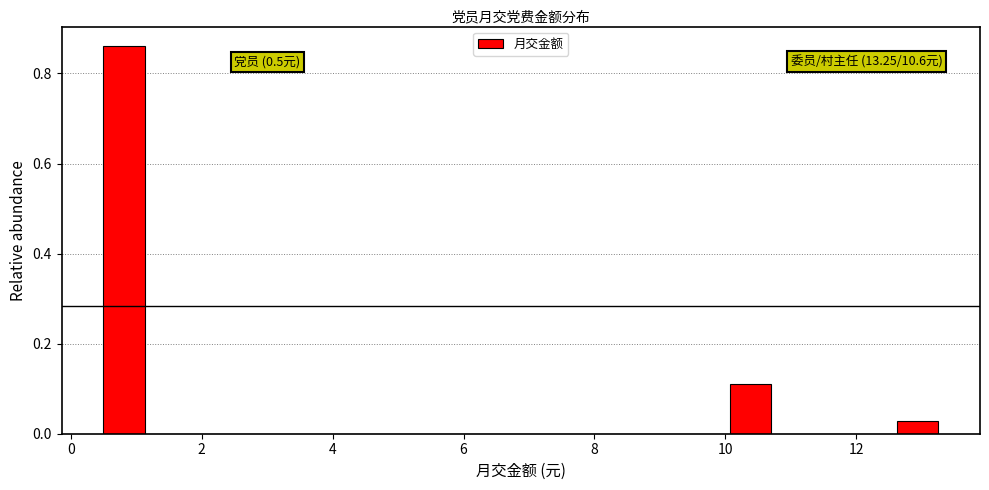

Around what value on the x-axis is the tallest bar? Give the approximate position of its centre, as read against the axis.

0.8